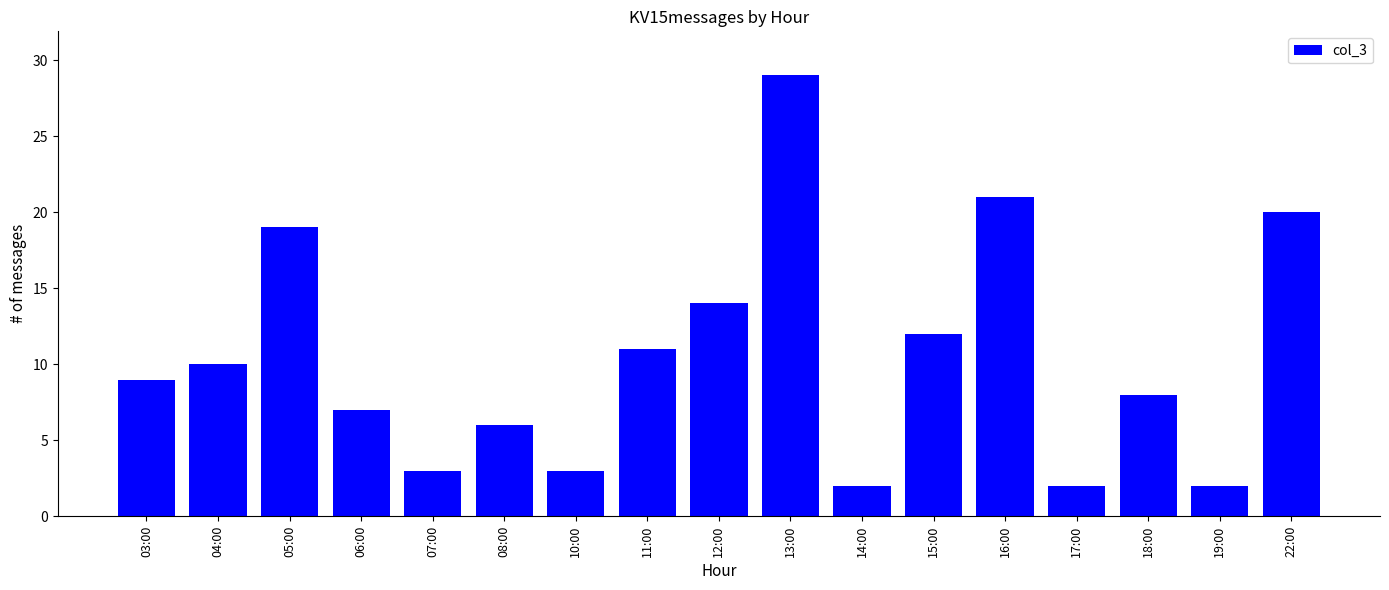

Which has a higher value, 05:00 or 16:00?

16:00